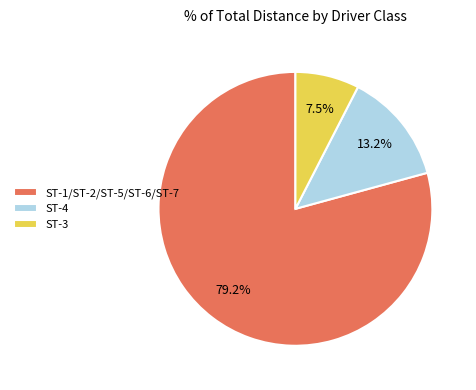

Is there a majority slice in this chart?

Yes